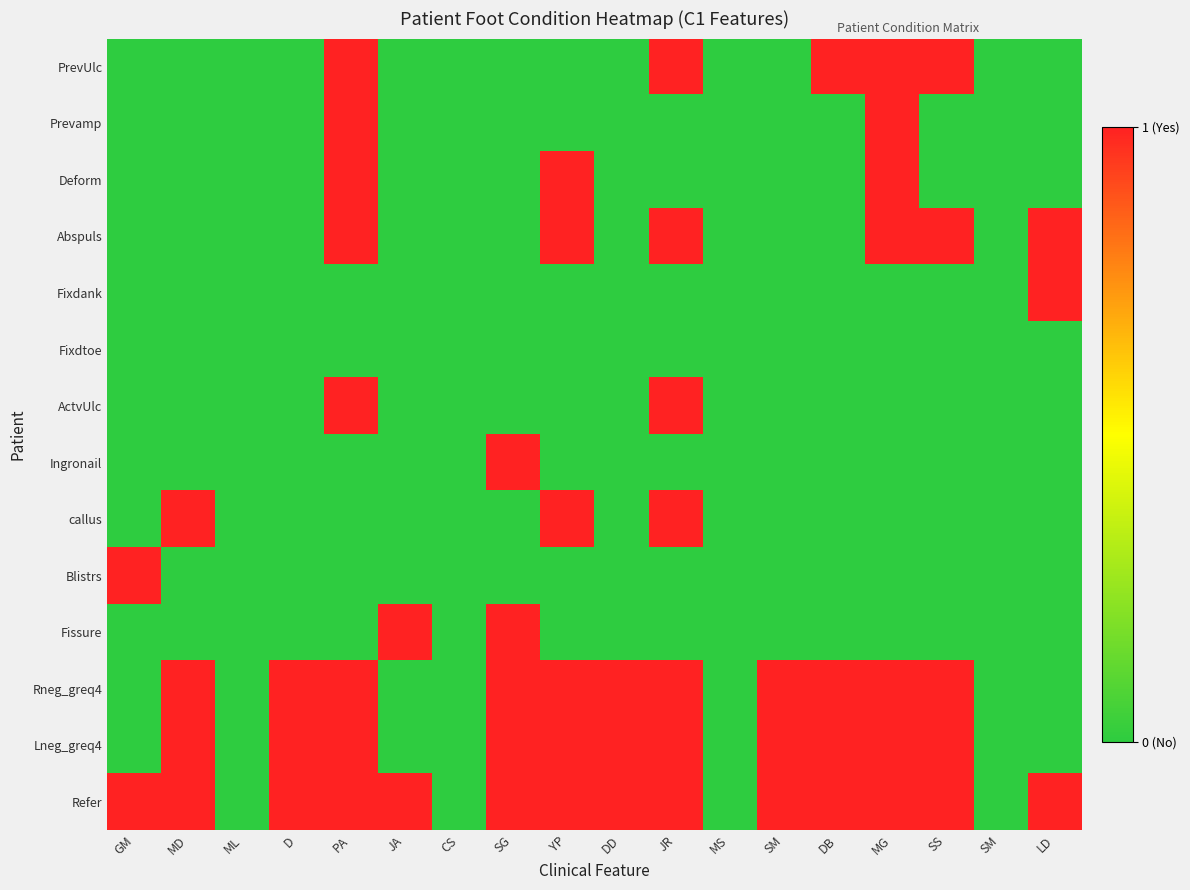

At which category does the chart reach its minimum across all series?

GM